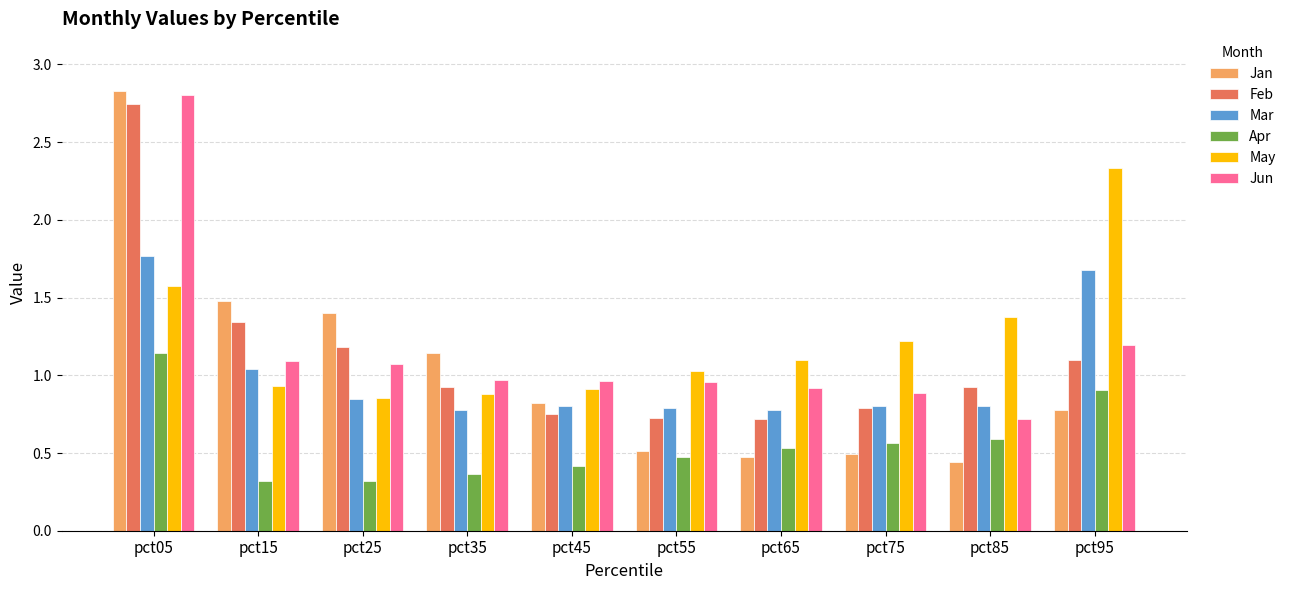

The Jan series shows 1.8 at pct35. True or false?

False